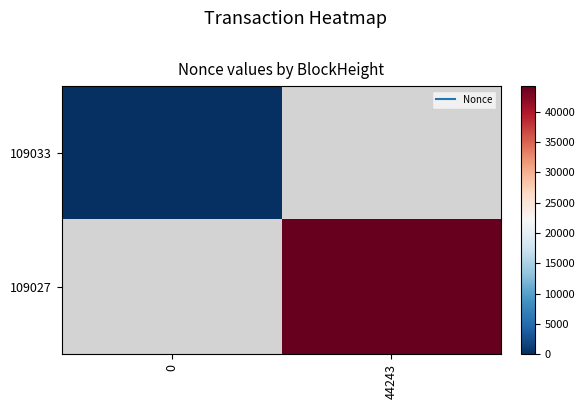

How many categories are shown in the chart?

2